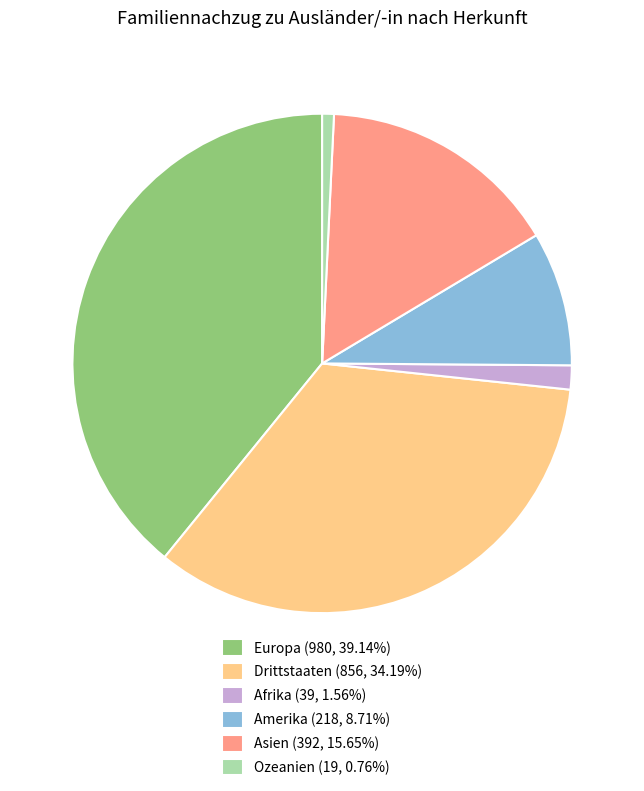

What is the ratio of the value at Asien (392, 15.65%) to the value at Amerika (218, 8.71%)?

1.8